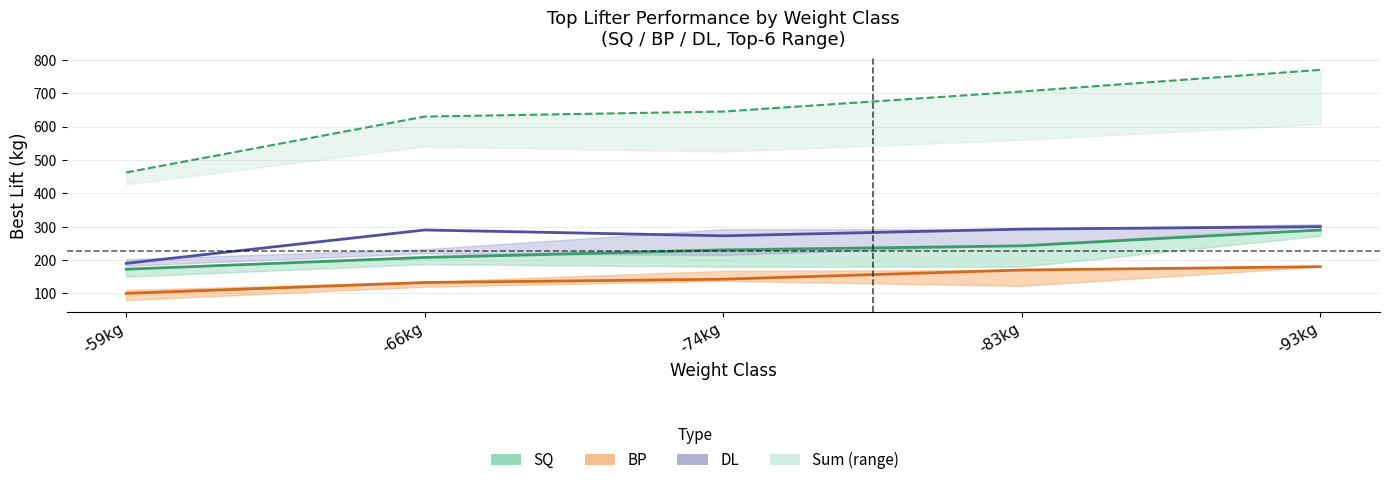

The value of SQ at -59kg is 116.3. True or false?

False